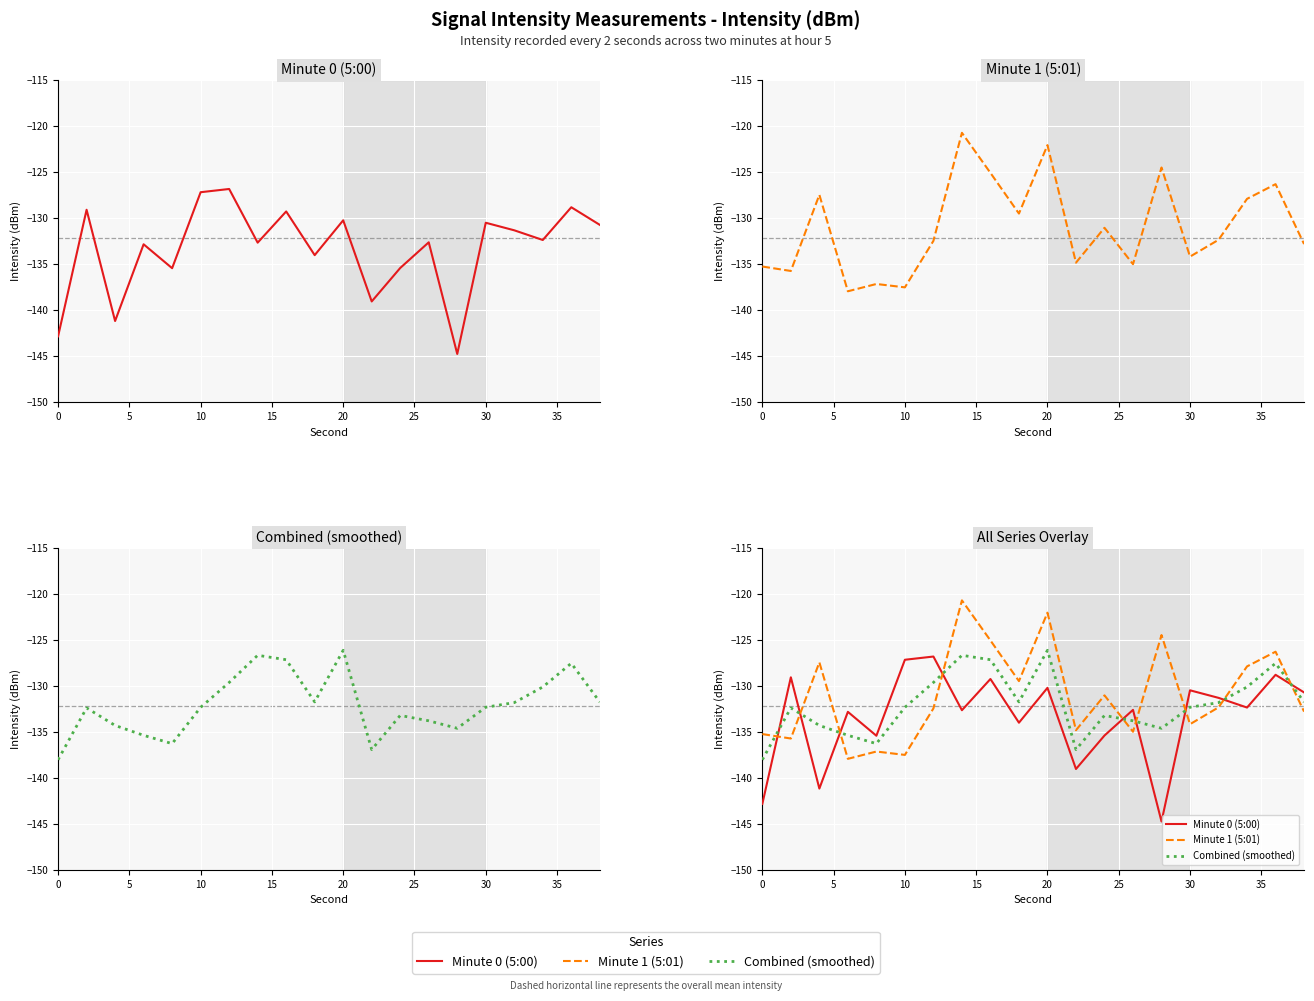

What is the sum of all Combined (smoothed) values?

-2642.4